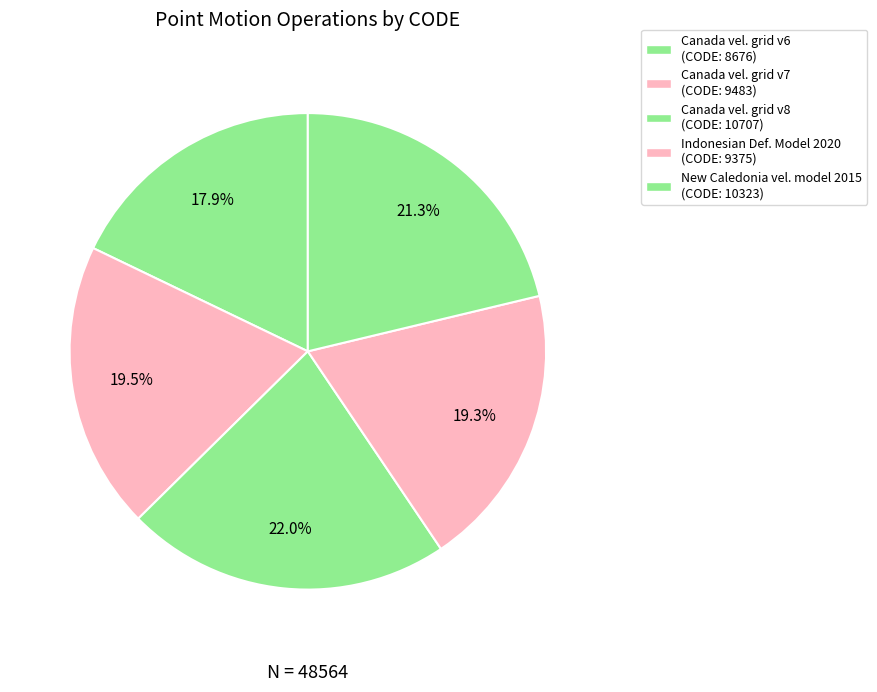

How many segments does this pie chart have?

5